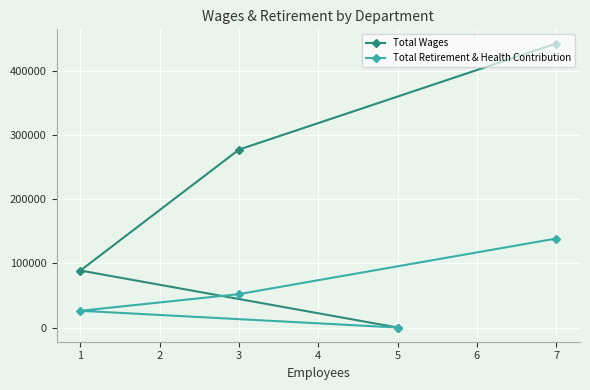

Count the Total Retirement & Health Contribution values in the range 26089 to 138674.

3